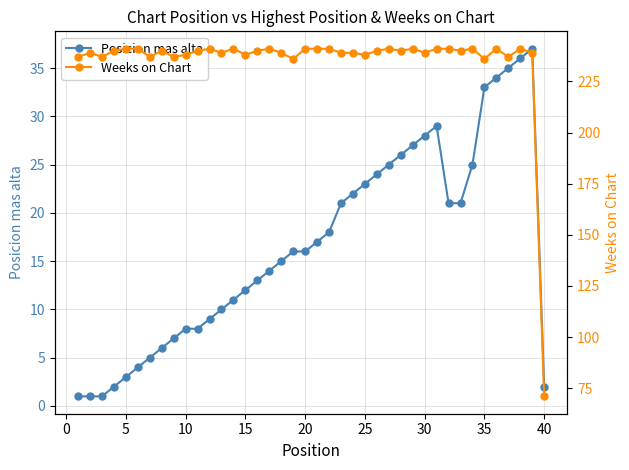

At how many categories does at least one series exceed 107?

39